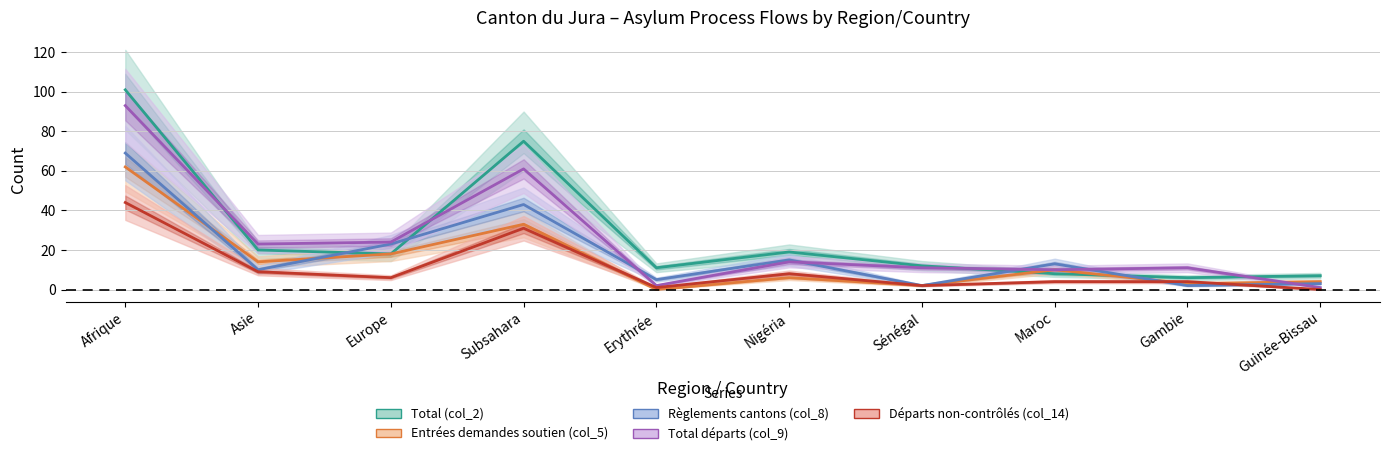

Is the value of Départs non-contrôlés (col_14) at Europe greater than the value of Total départs (col_9) at Subsahara?

No